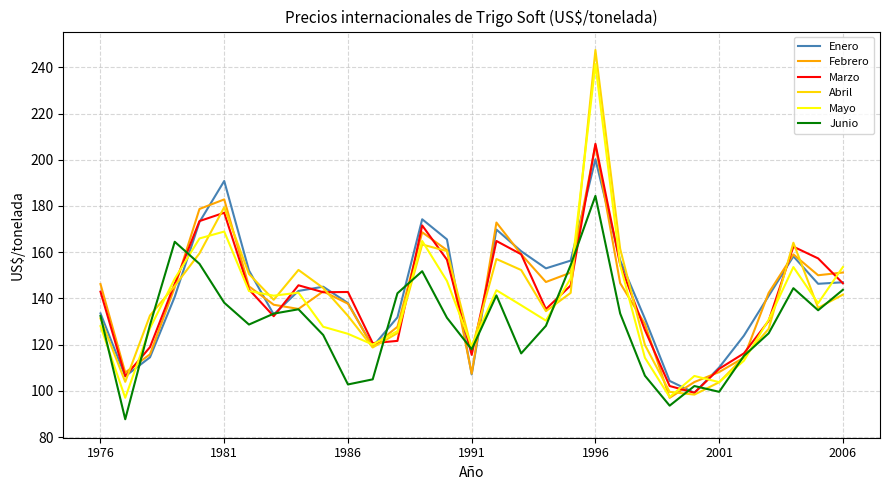

What is the highest value of the Mayo series?

241.3